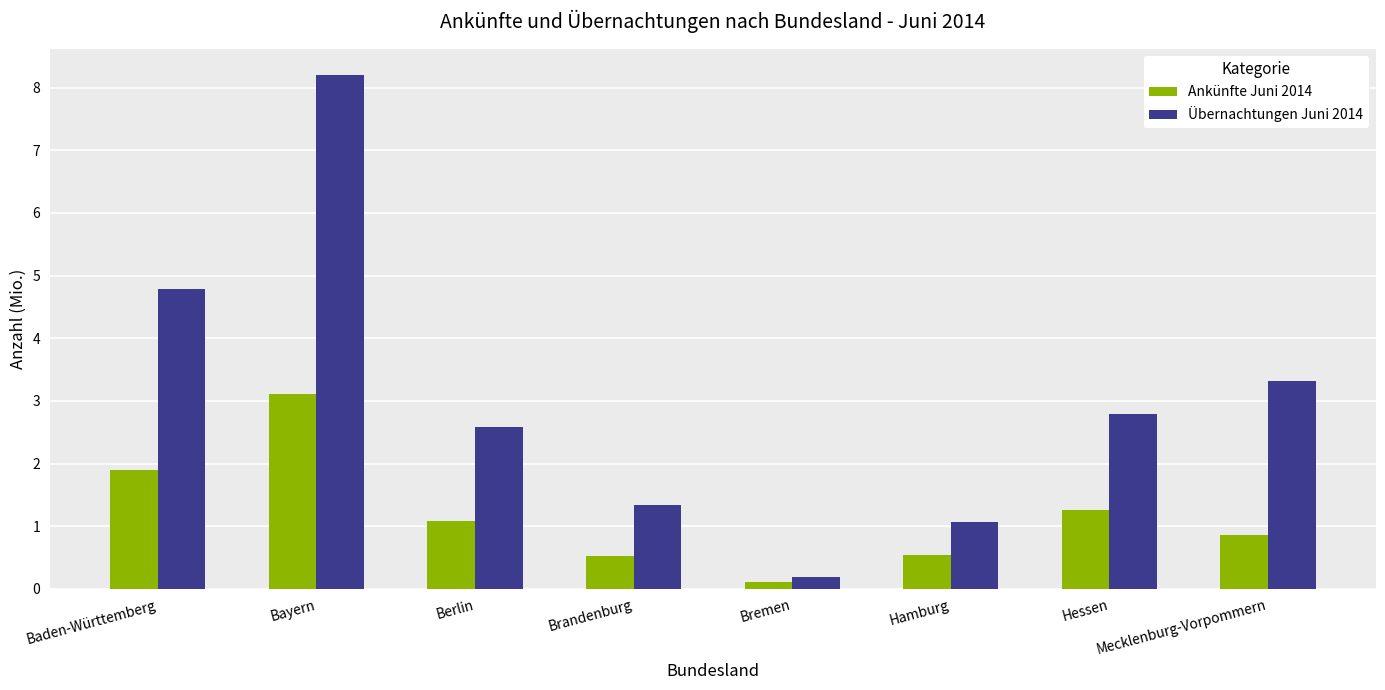

Which series has the largest total across all categories?

Übernachtungen Juni 2014